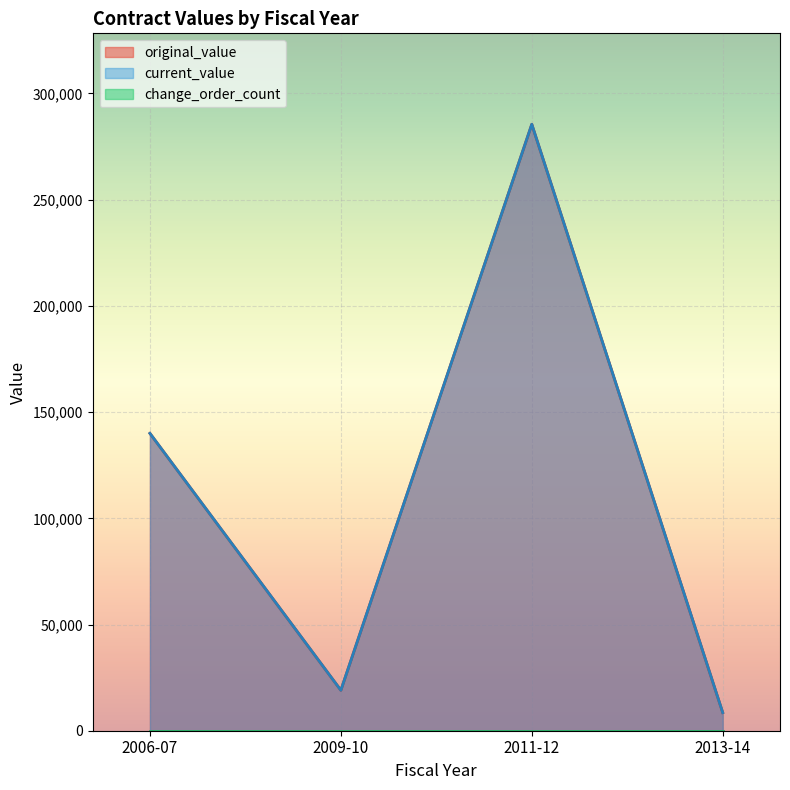

Does the chart display data point markers on the line(s)?

No